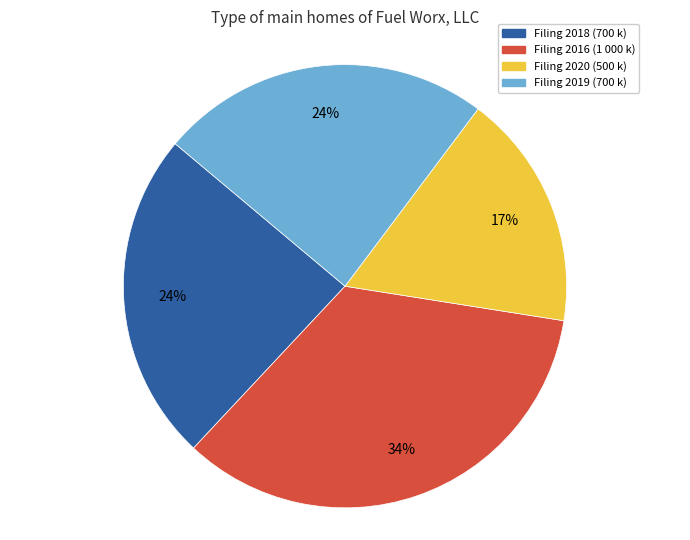

Which has a higher value, Filing 2019 (700 k) or Filing 2016 (1 000 k)?

Filing 2016 (1 000 k)